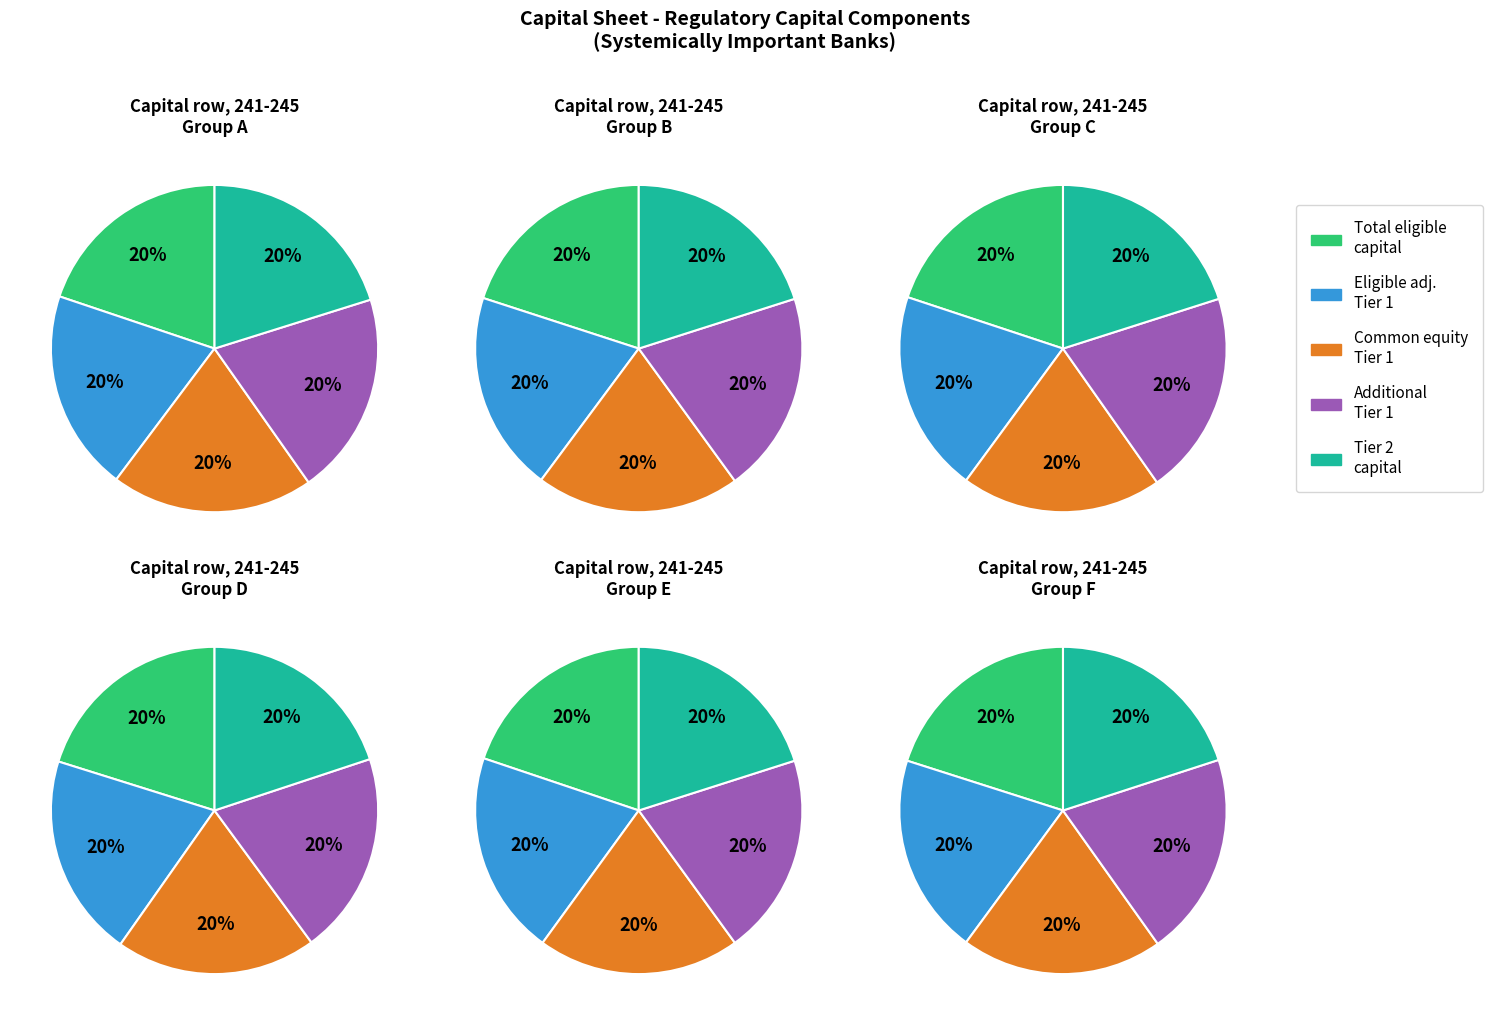

Is there any slice that represents more than half of the pie?

No